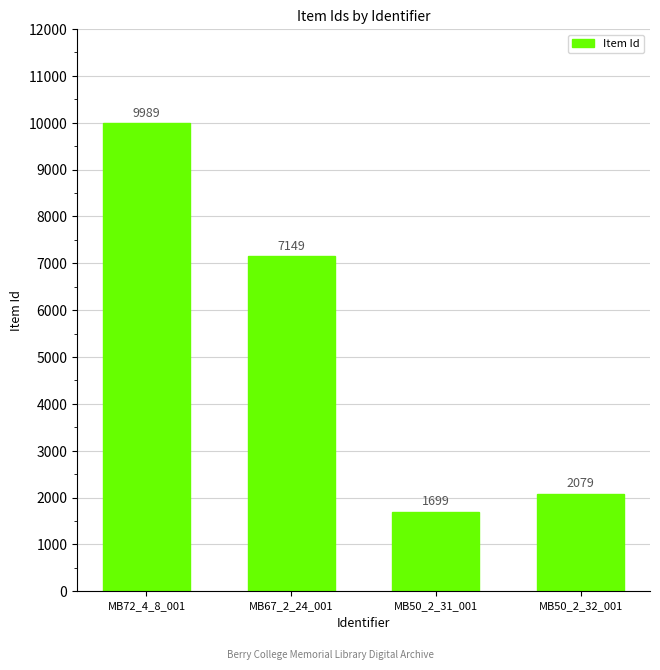

Between MB50_2_31_001 and MB67_2_24_001, which is larger?

MB67_2_24_001